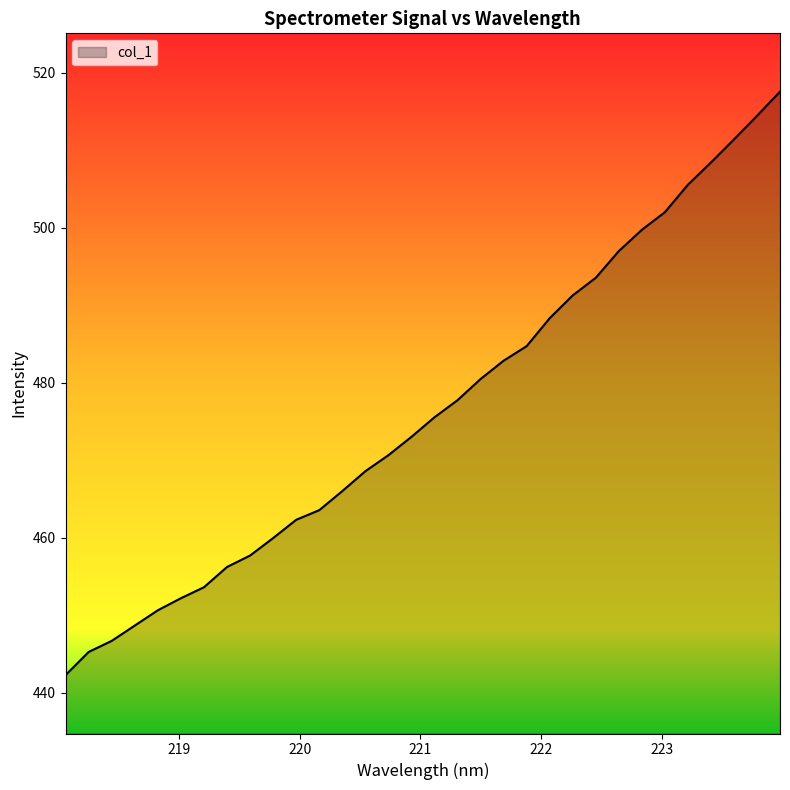

What is the smallest value displayed?

442.3